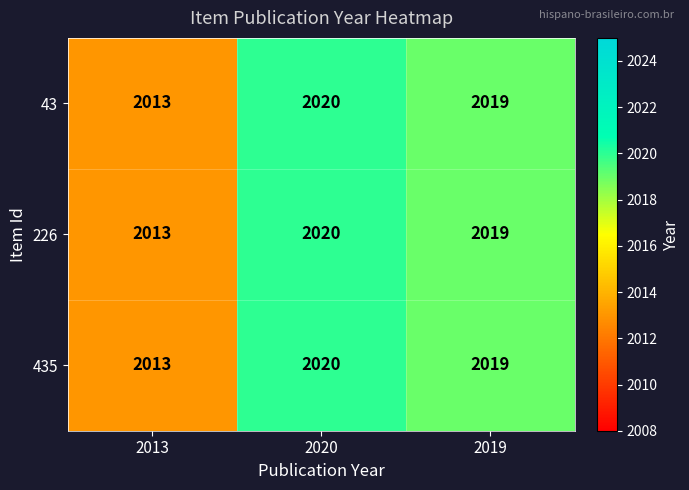

What is the lowest value of the 435 series?

2013